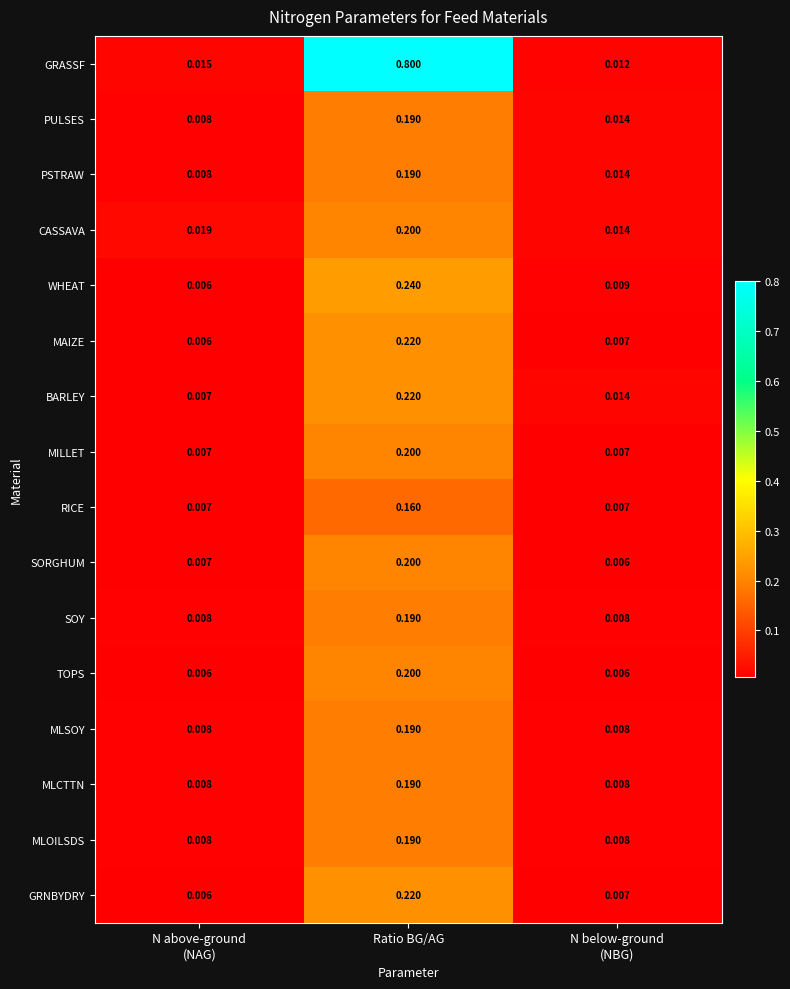

Which series has the widest spread of values?

GRASSF